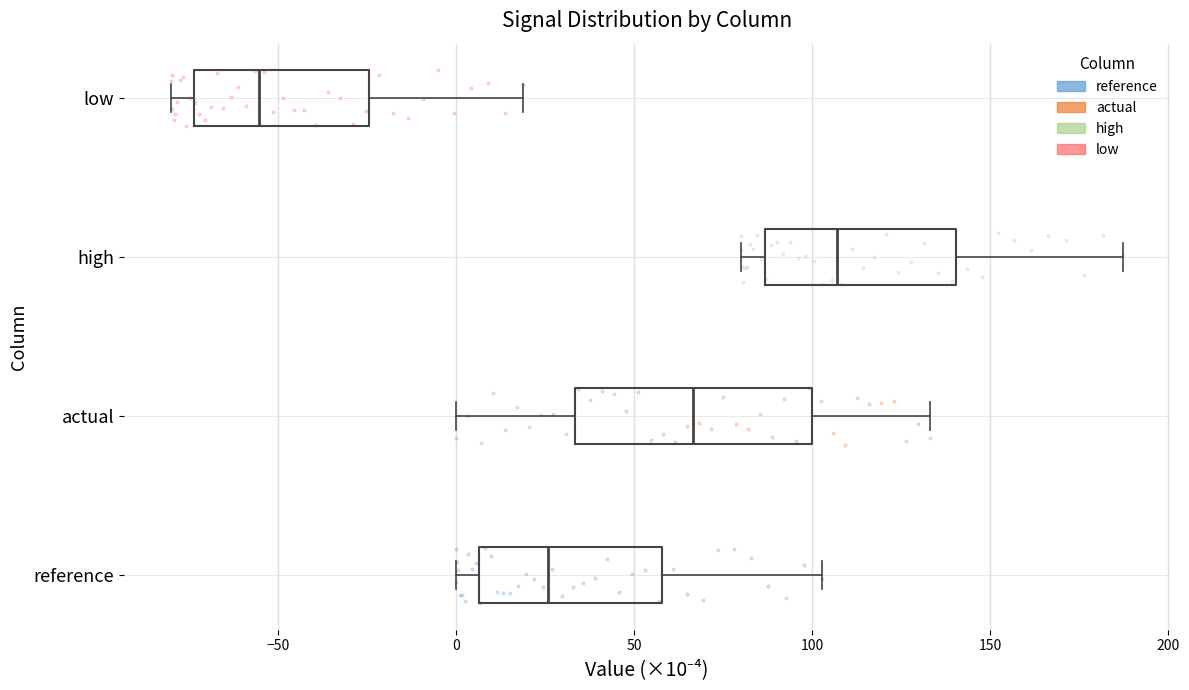

Reading bottom to top, read every box against the x-axis: the position of its median line, the range the box covers, and the ends of its whiskers. The values are not printed on the chart, so give them approximately, as read against the axis.

reference: median 25, box 5 to 60, whiskers 0 to 105
actual: median 65, box 35 to 100, whiskers 0 to 135
high: median 105, box 85 to 140, whiskers 80 to 185
low: median -55, box -75 to -25, whiskers -80 to 20